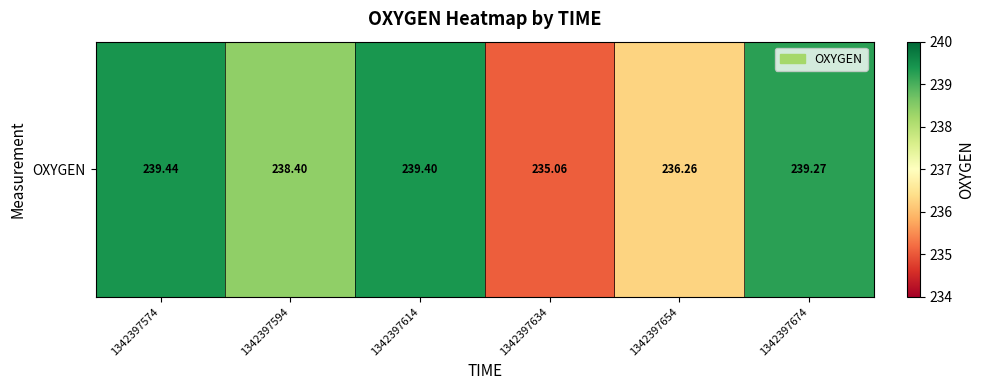

Where does the data first go above 239?

1342397574